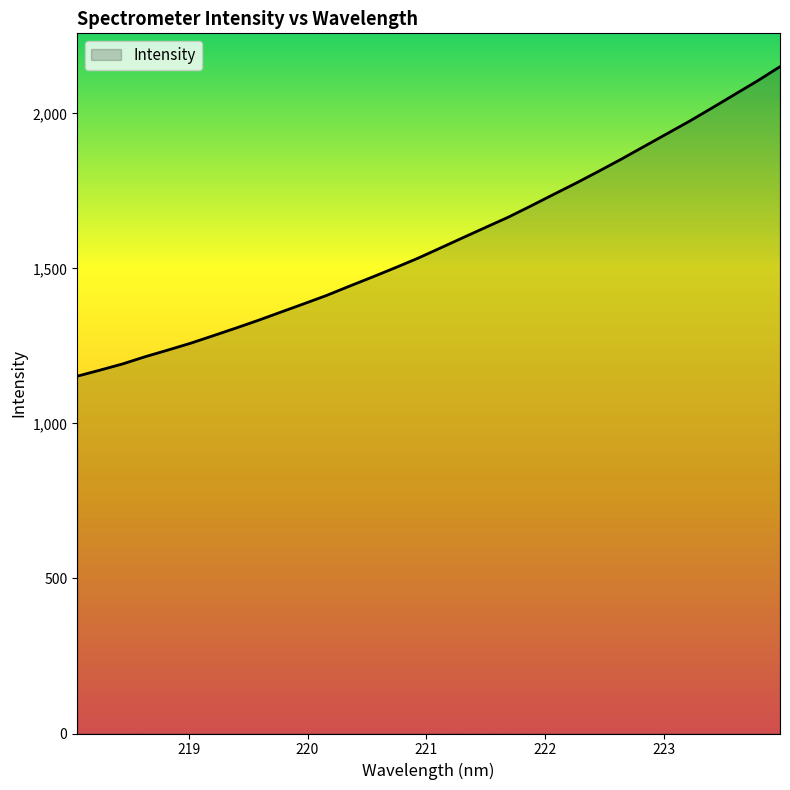

What is the smallest value displayed?

1152.5